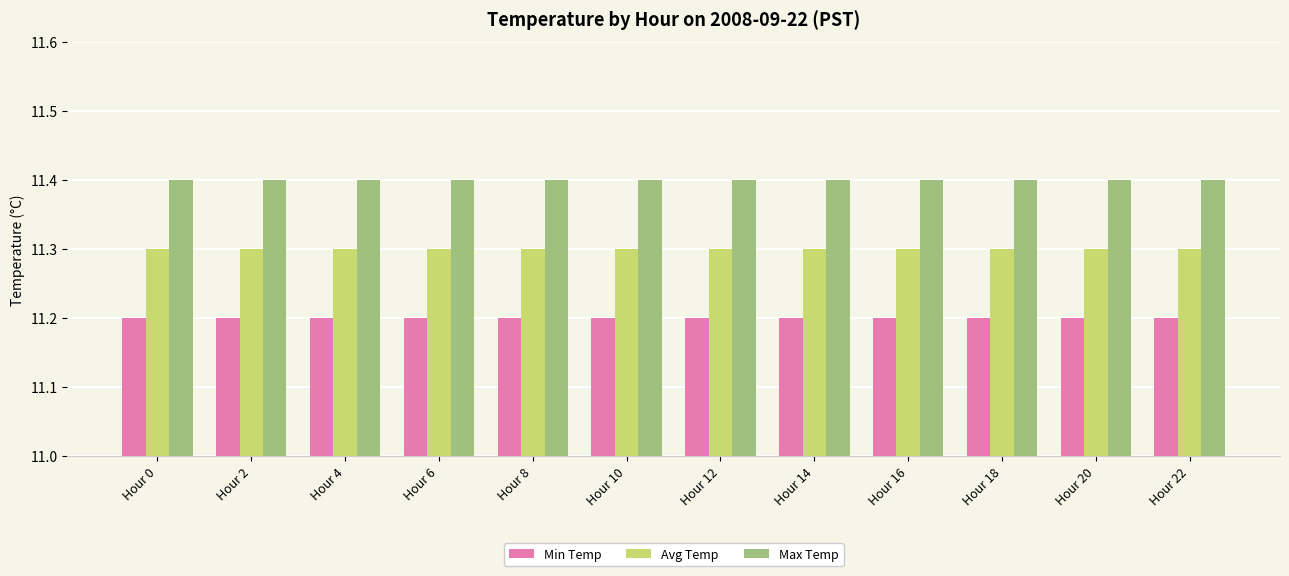

How many bars are there in total?

36